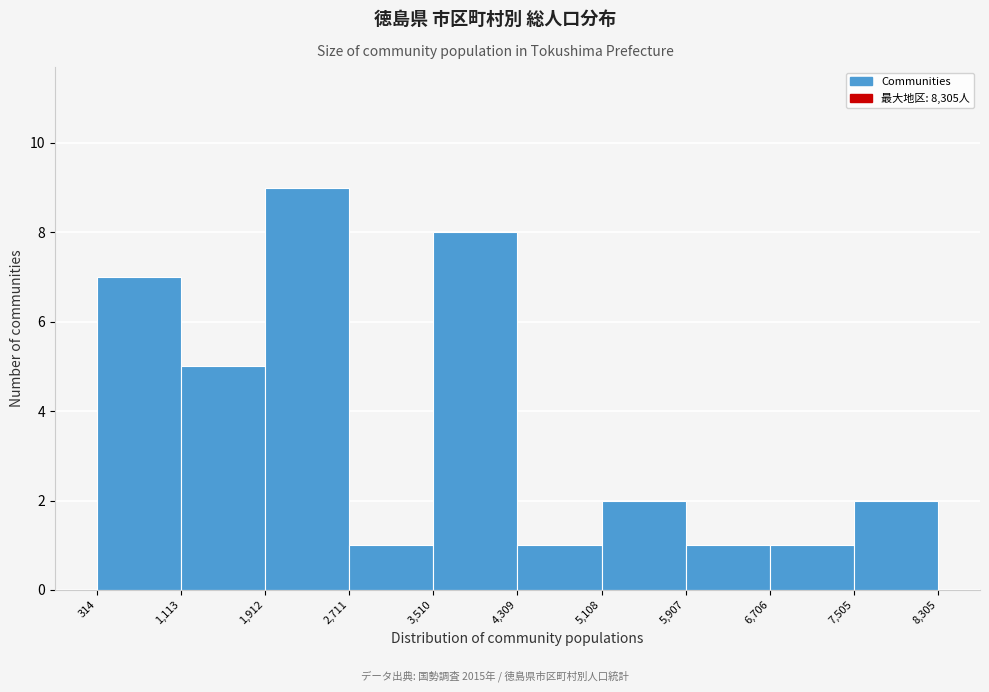

Reading left to right, list every bar in this chart as the range it spans on the x-axis followed by its height. The values are not printed on the chart, so give them approximately, as read against the axis.

314 to 1,113: 7
1,113 to 1,912: 5
1,912 to 2,711: 9
2,711 to 3,510: 1
3,510 to 4,309: 8
4,309 to 5,108: 1
5,108 to 5,907: 2
5,907 to 6,706: 1
6,706 to 7,505: 1
7,505 to 8,305: 2